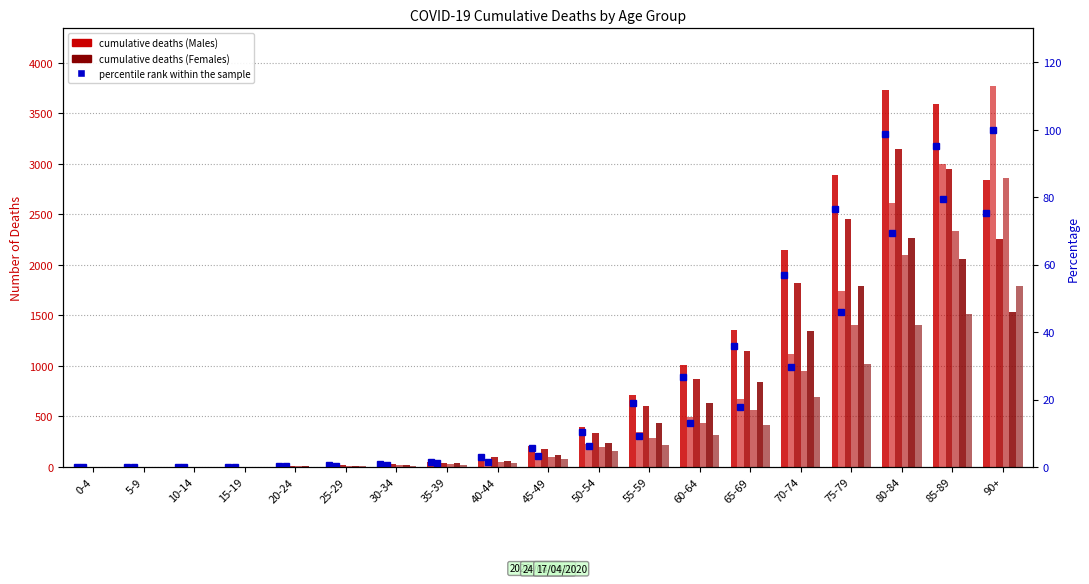

At which label does 17/04/2020 Males first exceed 122?

50-54